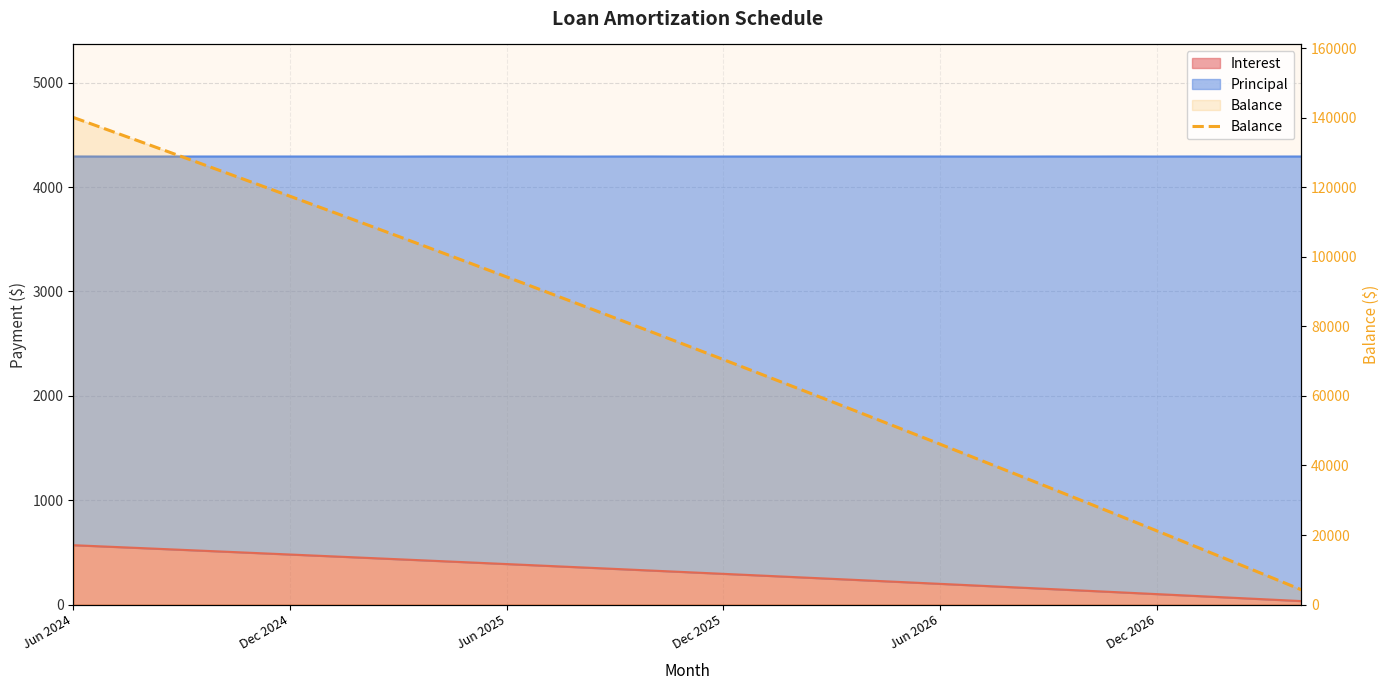

Does the chart have visible grid lines?

Yes